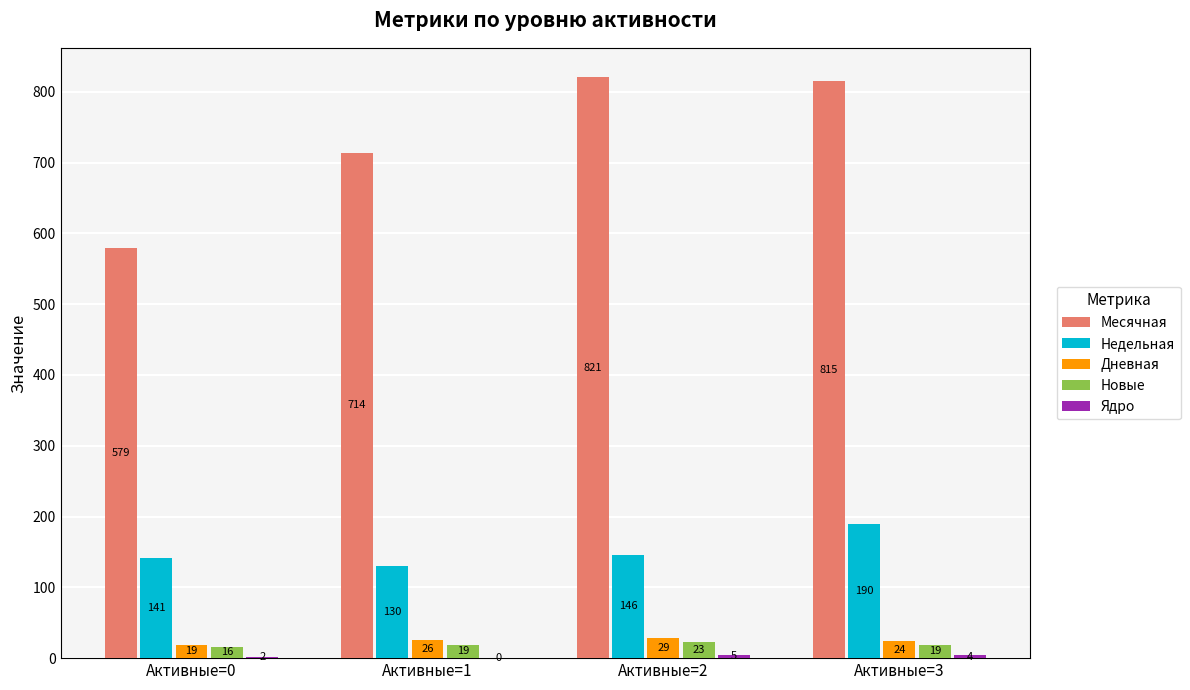

What is the approximate value of Месячная at Активные=0, to the nearest 5?

580